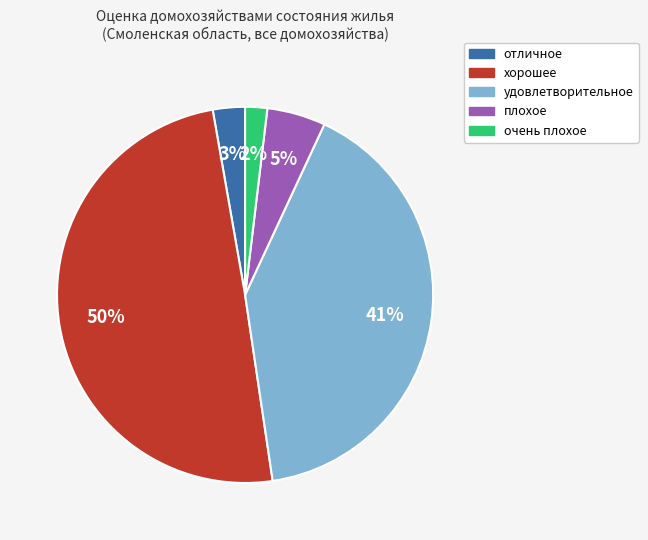

The хорошее slice represents 55% of the pie. True or false?

False